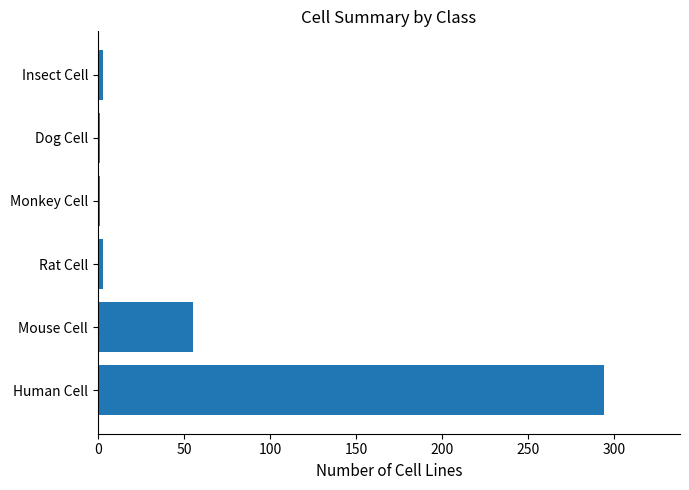

Where is the data nearest to the value 147?

Mouse Cell